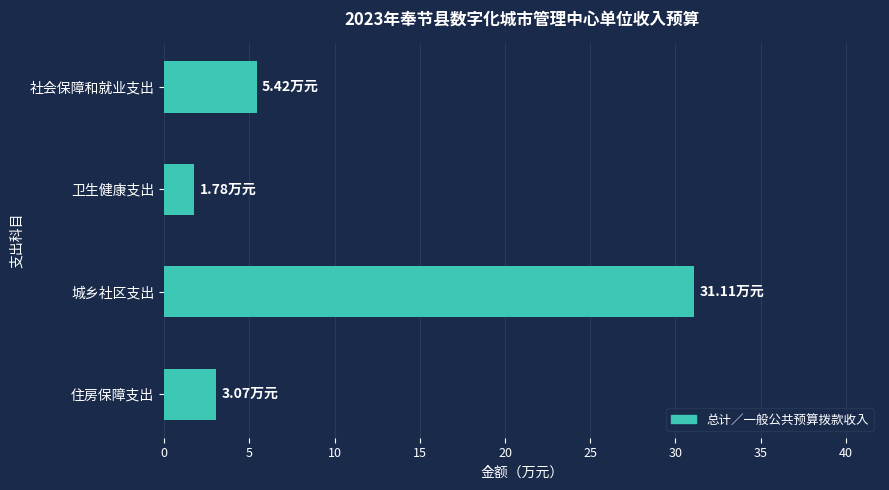

What is the label of the 3rd bar from the bottom?

卫生健康支出